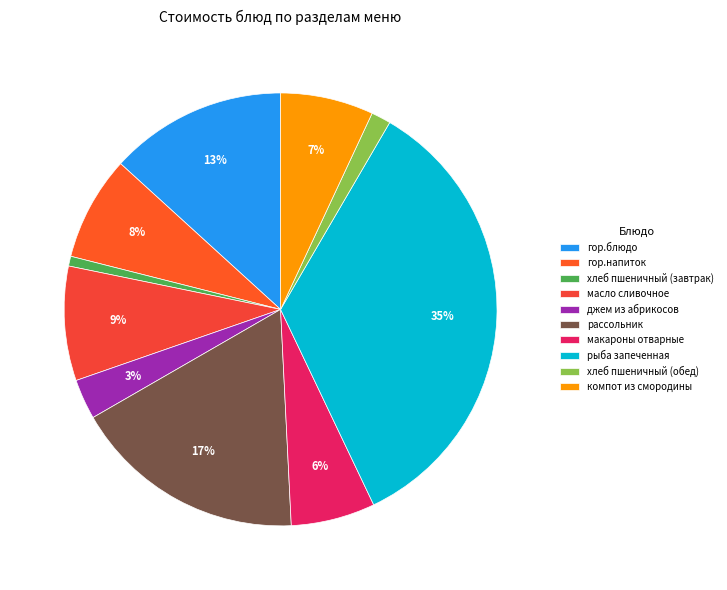

How many slices are in this pie chart?

10